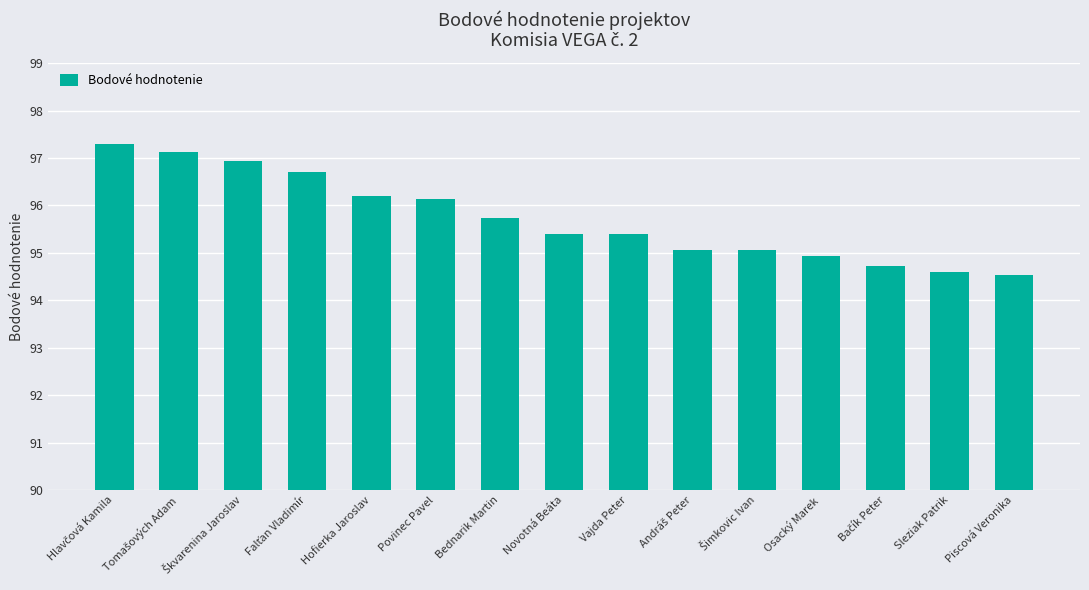

What is the difference between the values at Piscová Veronika and Osacký Marek?

0.4